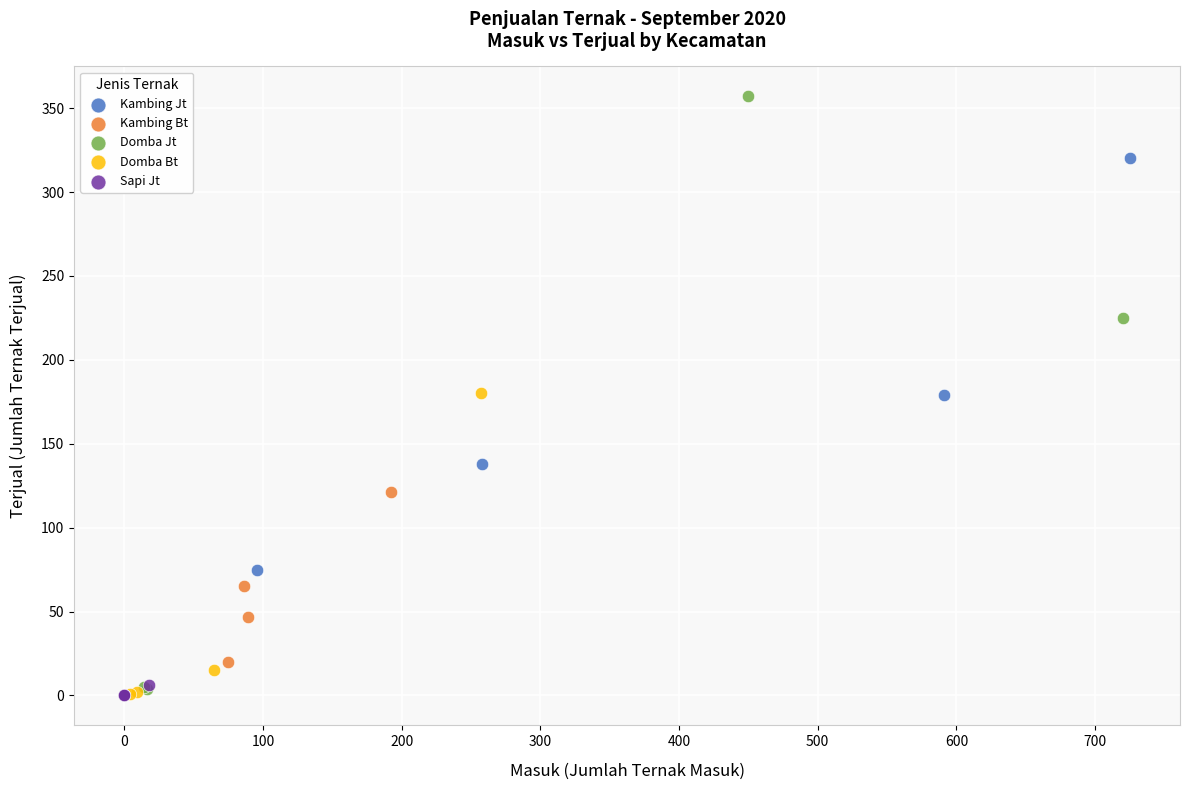

What are all the series names shown in the legend?

Kambing Jt, Kambing Bt, Domba Jt, Domba Bt, Sapi Jt